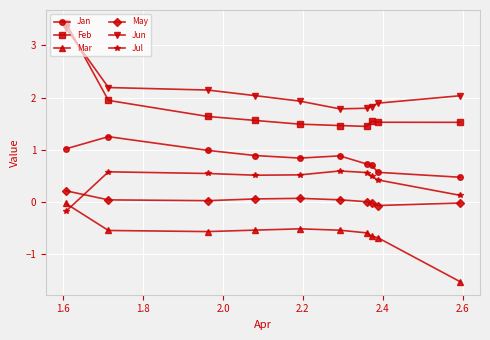

What is the maximum value shown in the chart?

3.4